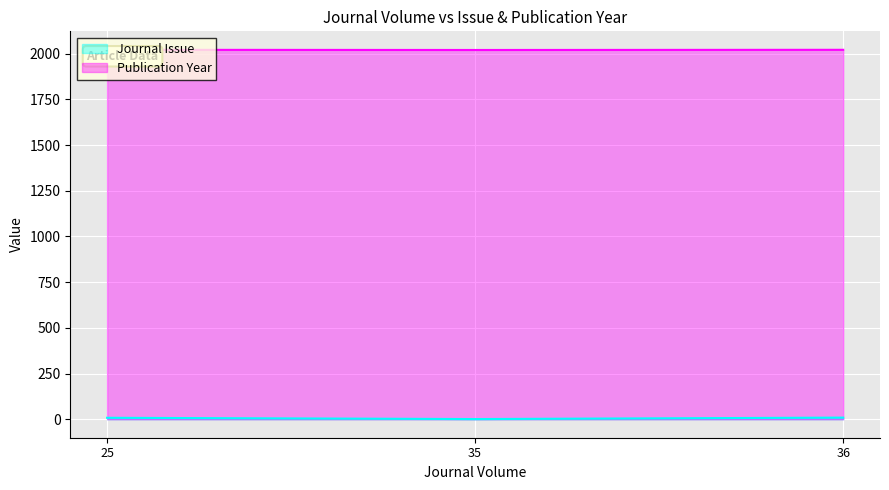

Where does the Journal Issue series first go above 8?

36